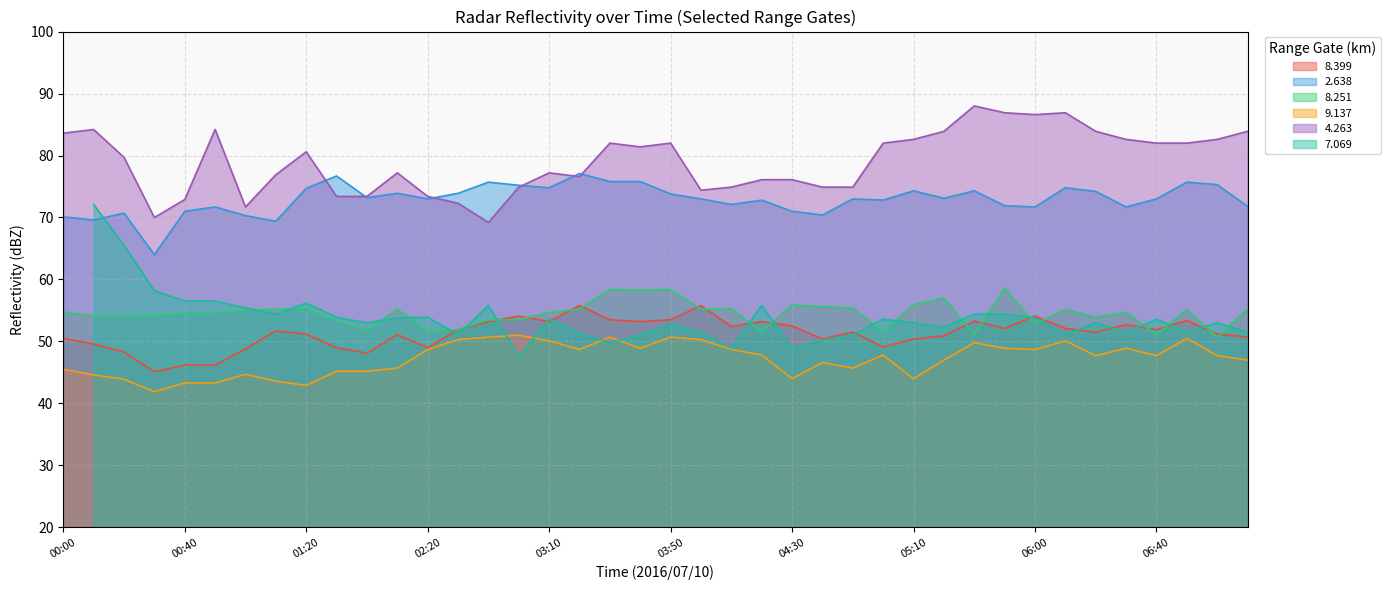

At which label is   4.263 closest to 78?

01:50